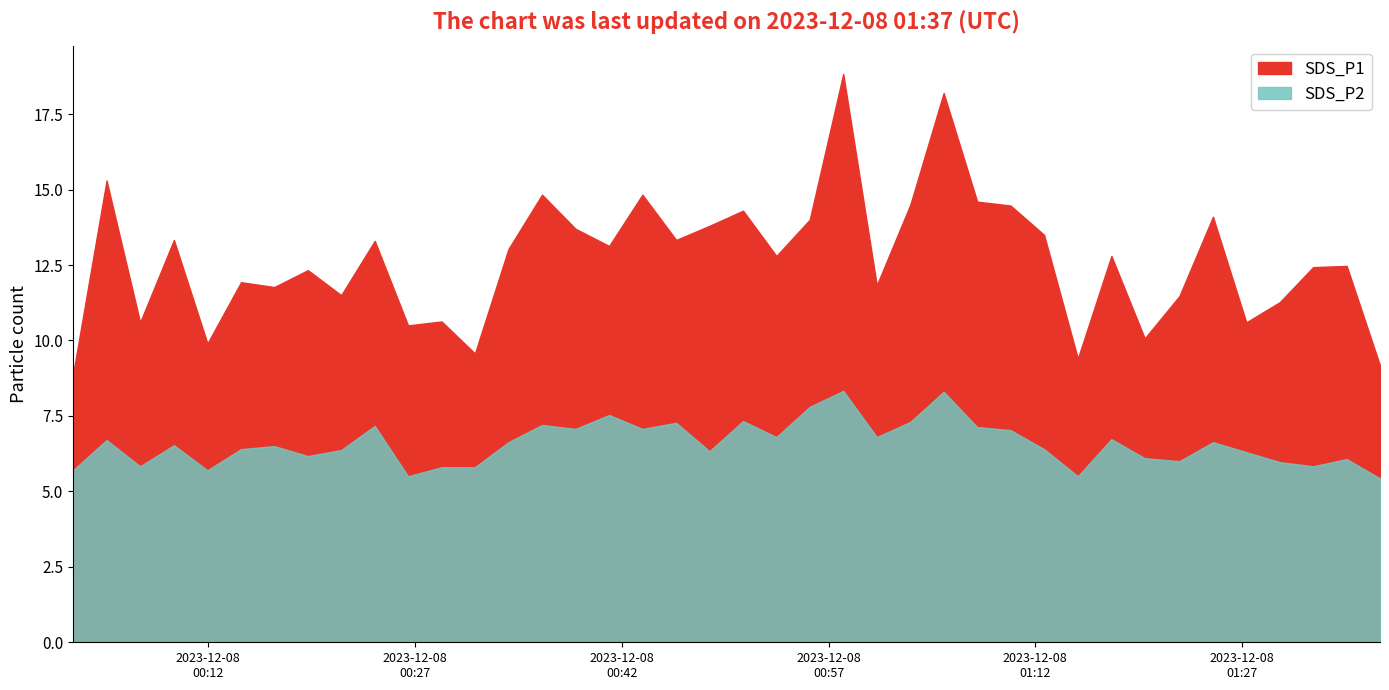

Which series has the widest spread of values?

SDS_P1